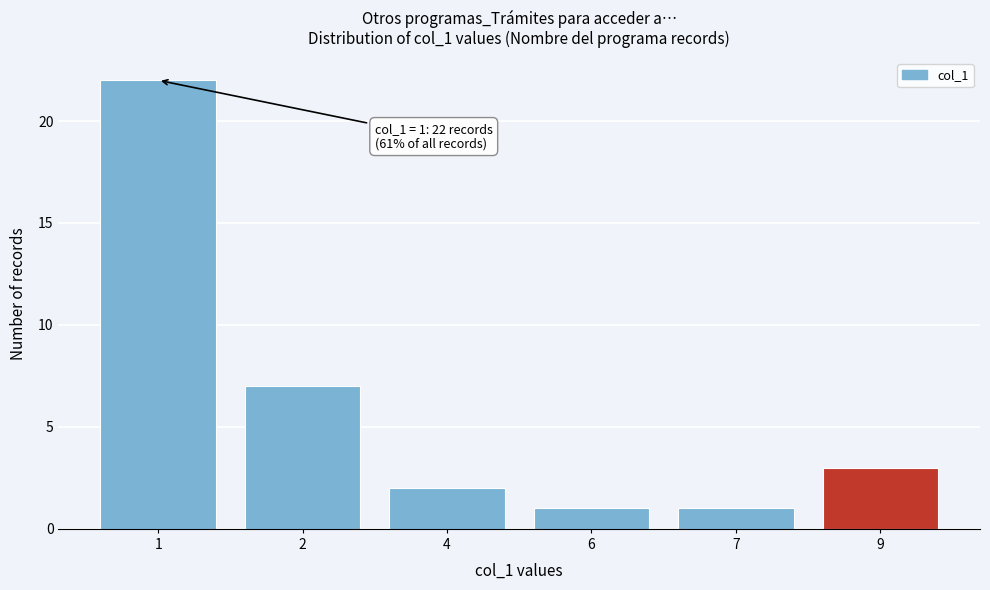

Reading left to right, transcribe all the data shown in this chart.

22	7	2	1	1	3